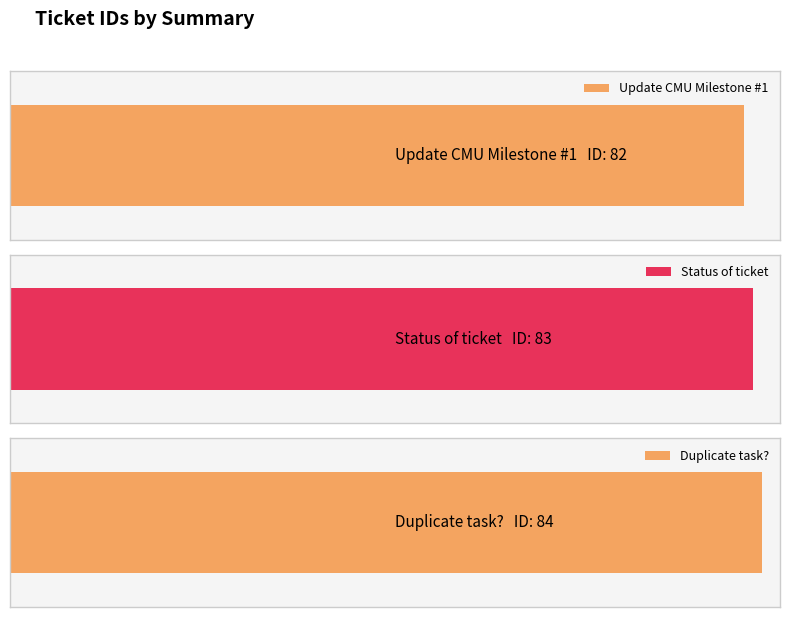

Is it true that the value at Update CMU Milestone #1 is 82?

True